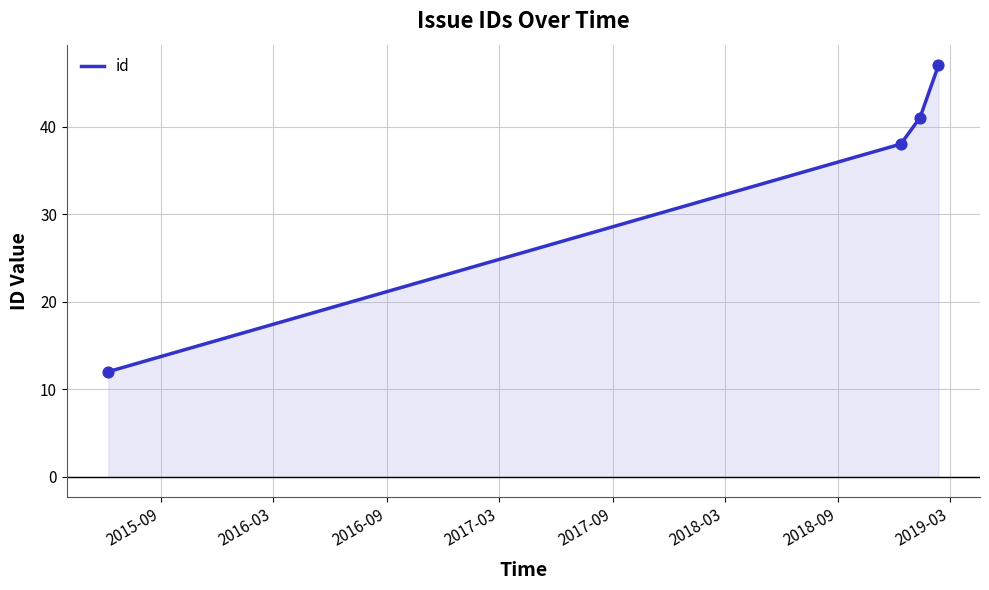

What is the maximum value shown in the chart?

47